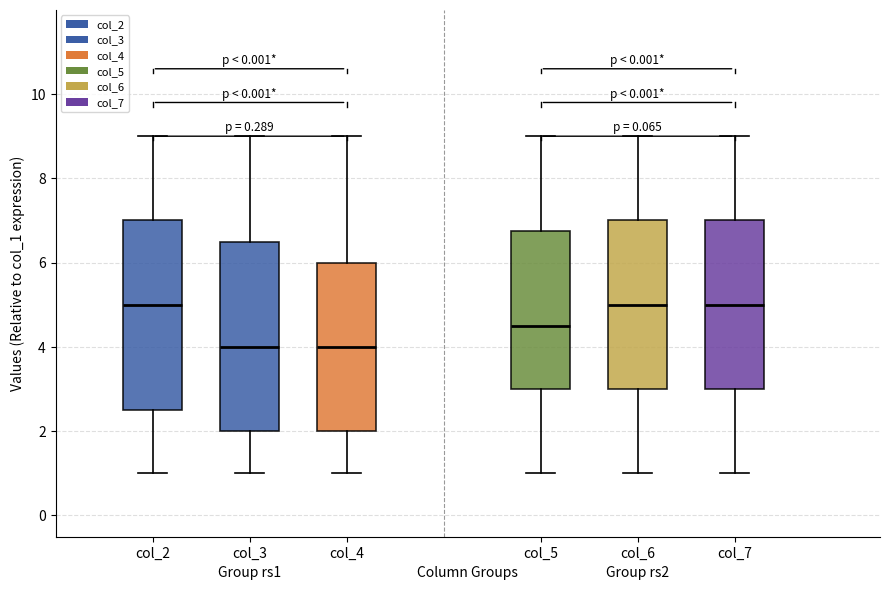

Where is the lower edge of the box for col_7 on the y-axis? The values are not printed on the chart, so give them approximately, as read against the axis.

3.0